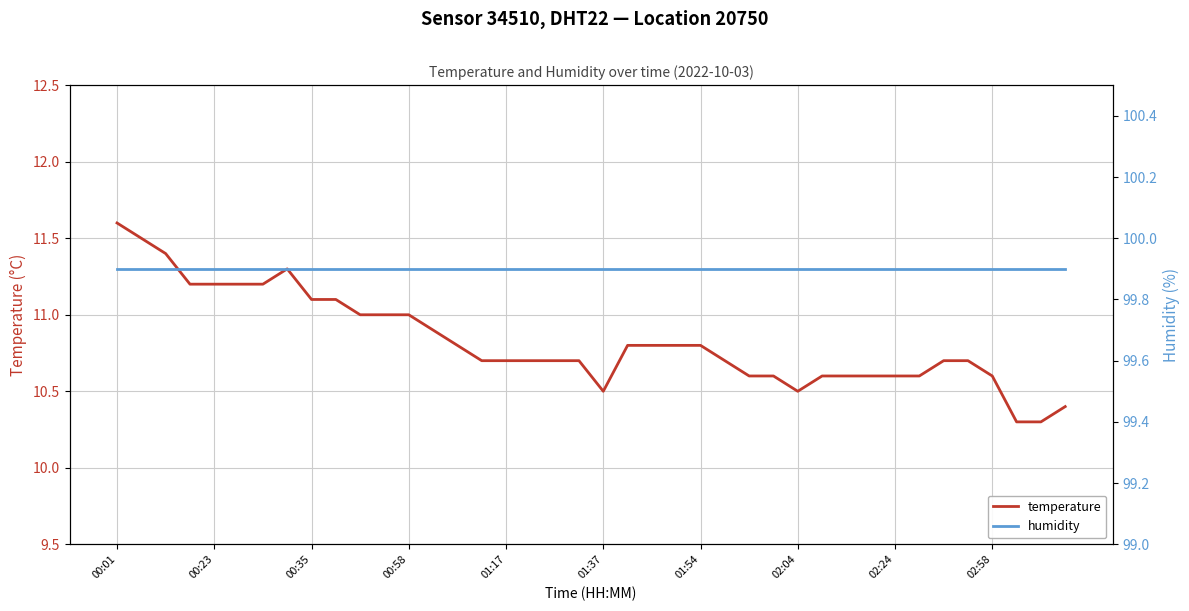

At which label does temperature reach its peak?

00:01